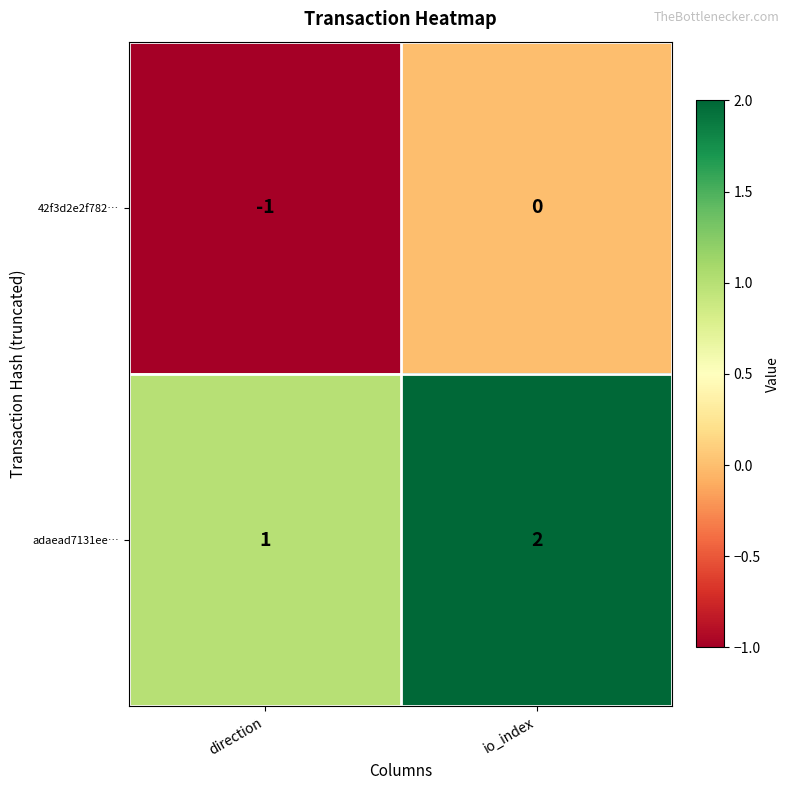

True or false: 42f3d2e2f782… has a value of -1 at io_index.

False